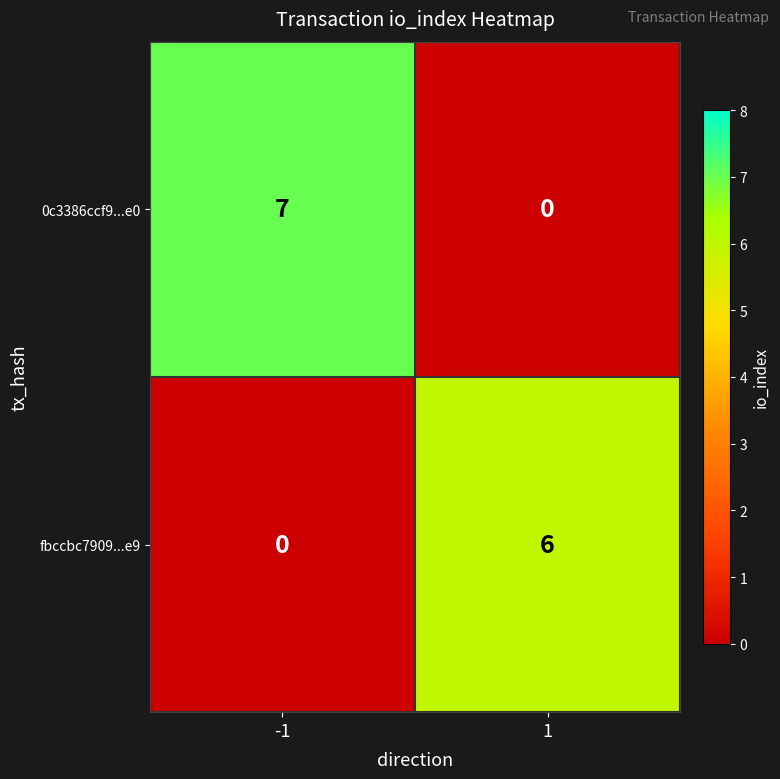

What is the average value of the 0c3386ccf9...e0 series?

4